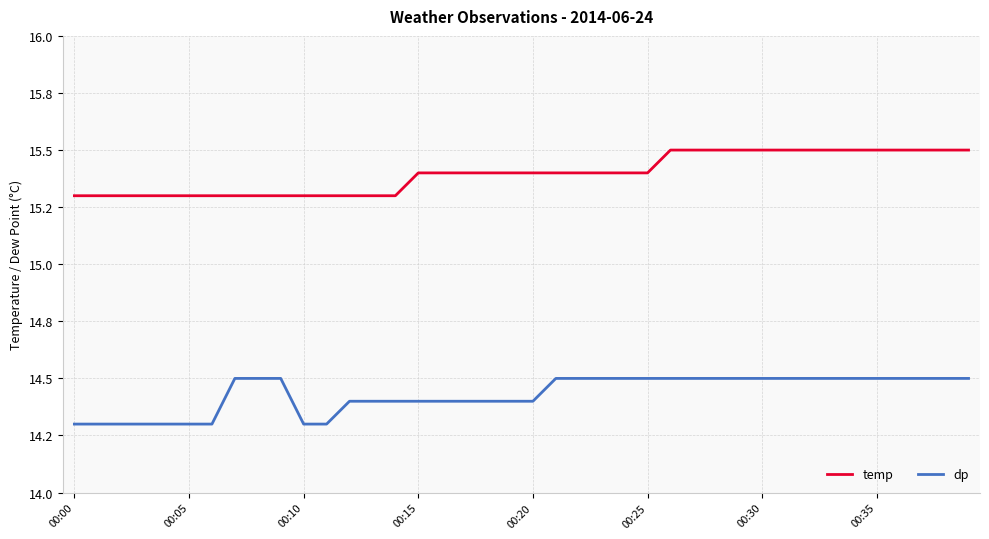

True or false: dp has more than 2 interior local peaks.

False